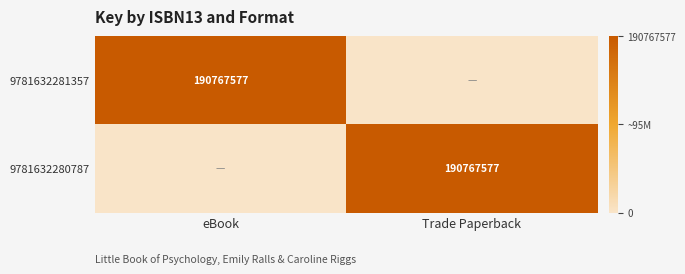

Is it true that 9781632280787 equals 190767577 at Trade Paperback?

True